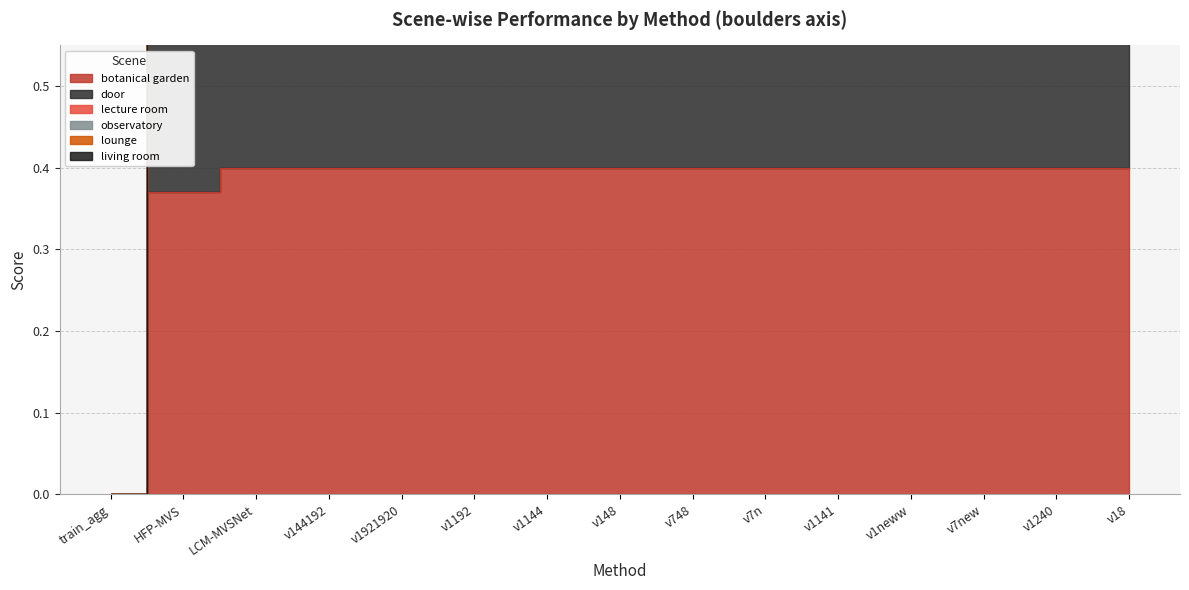

True or false: door and lecture room intersect in this chart.

False